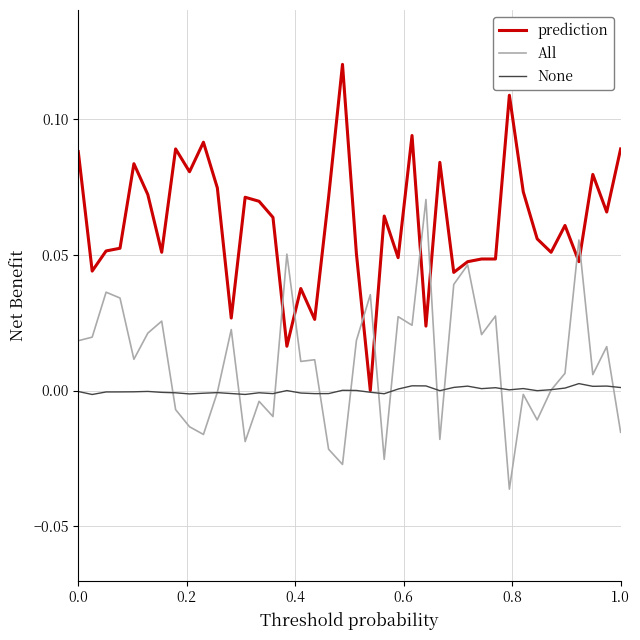

True or false: None and All cross at least once.

True